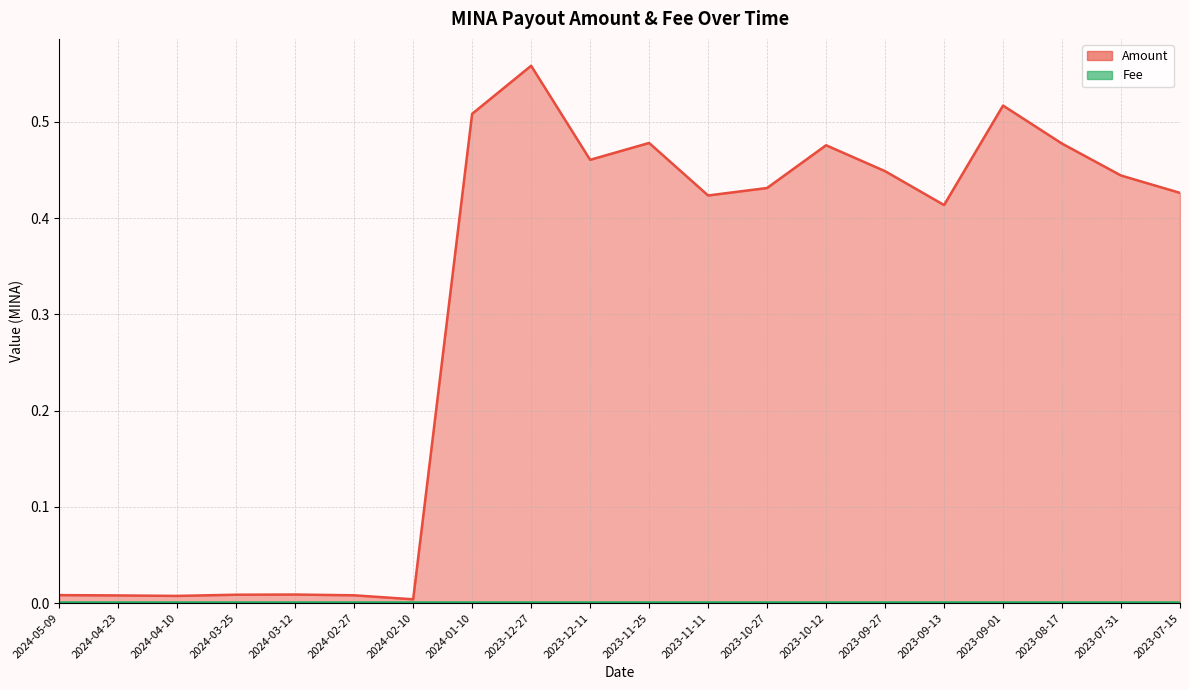

What is the label of the 8th point from the right?

2023-10-27